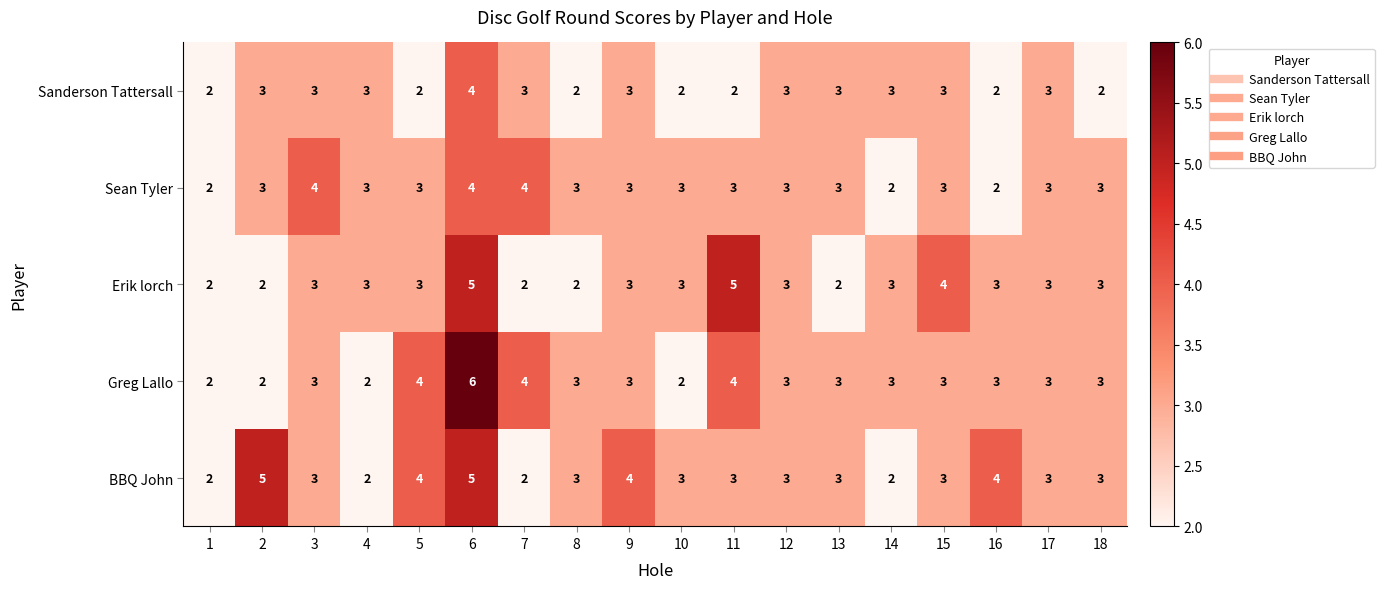

Which series has the widest spread of values?

Greg Lallo